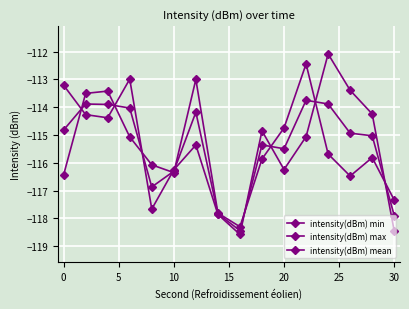

True or false: intensity(dBm) max and intensity(dBm) mean cross at least once.

True